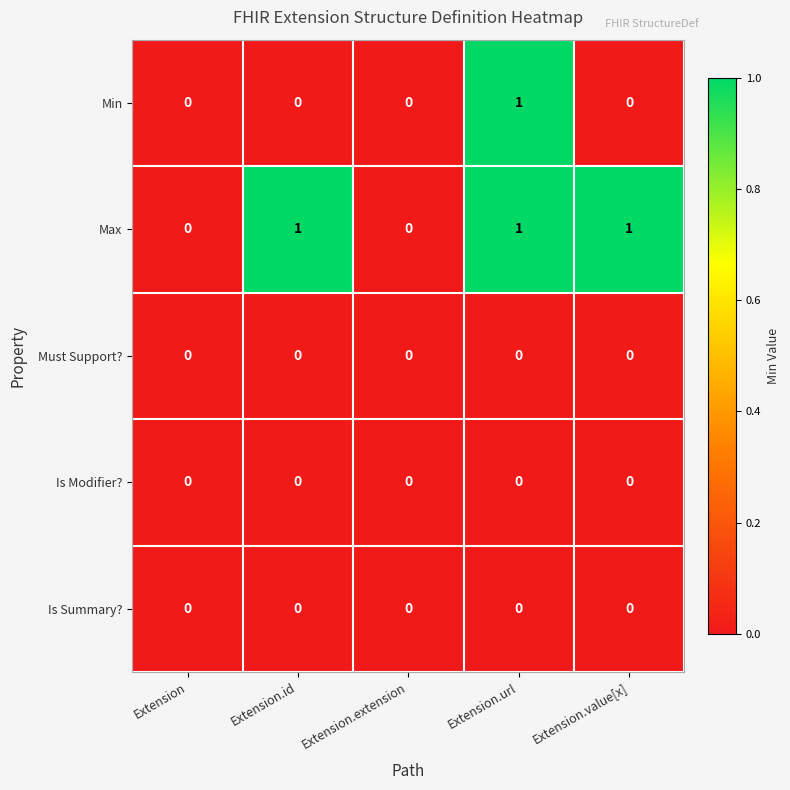

At which category is the sum across all series the highest?

Extension.url